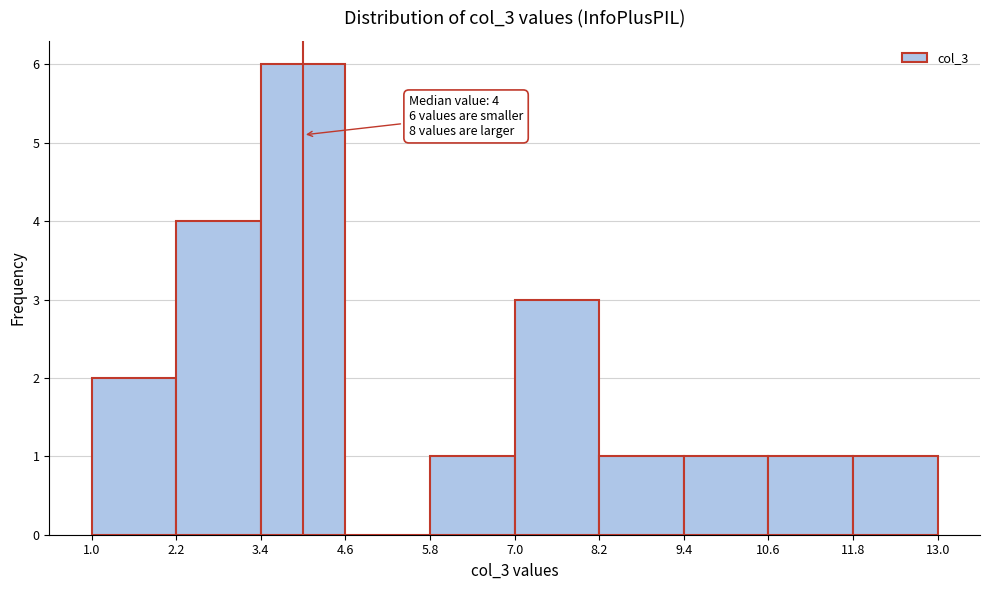

Which range on the x-axis has the tallest bar?

3.4 to 4.6